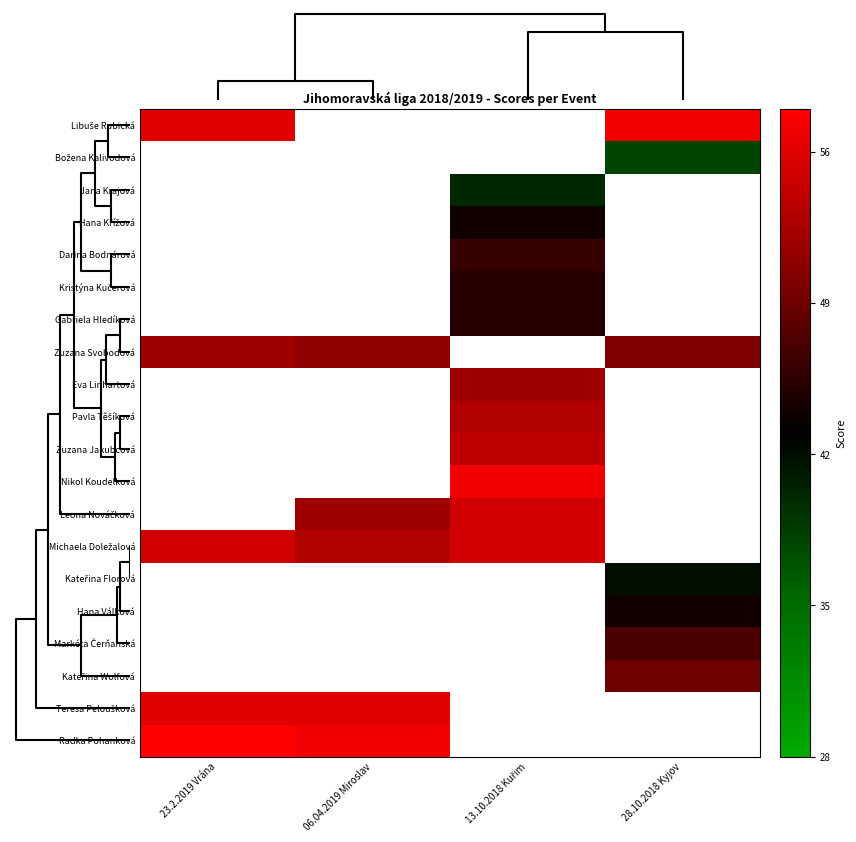

Rank the series at 28.10.2018 Kyjov from highest to lowest value.

Libuše Rubická, Kateřina Wolfová, Teresa Peloušková, Radka Pohanková, Markéta Čerňanská, Hana Válková, Božena Kalivodová, Jana Krajová, Hana Křížová, Darina Bodnárová, Kristýna Kučerová, Gabriela Hledíková, Zuzana Svobodová, Eva Linhartová, Pavla Těšíková, Zuzana Jakubcová, Nikol Koudelková, Leona Nováčková, Michaela Doležalová, Kateřina Florová